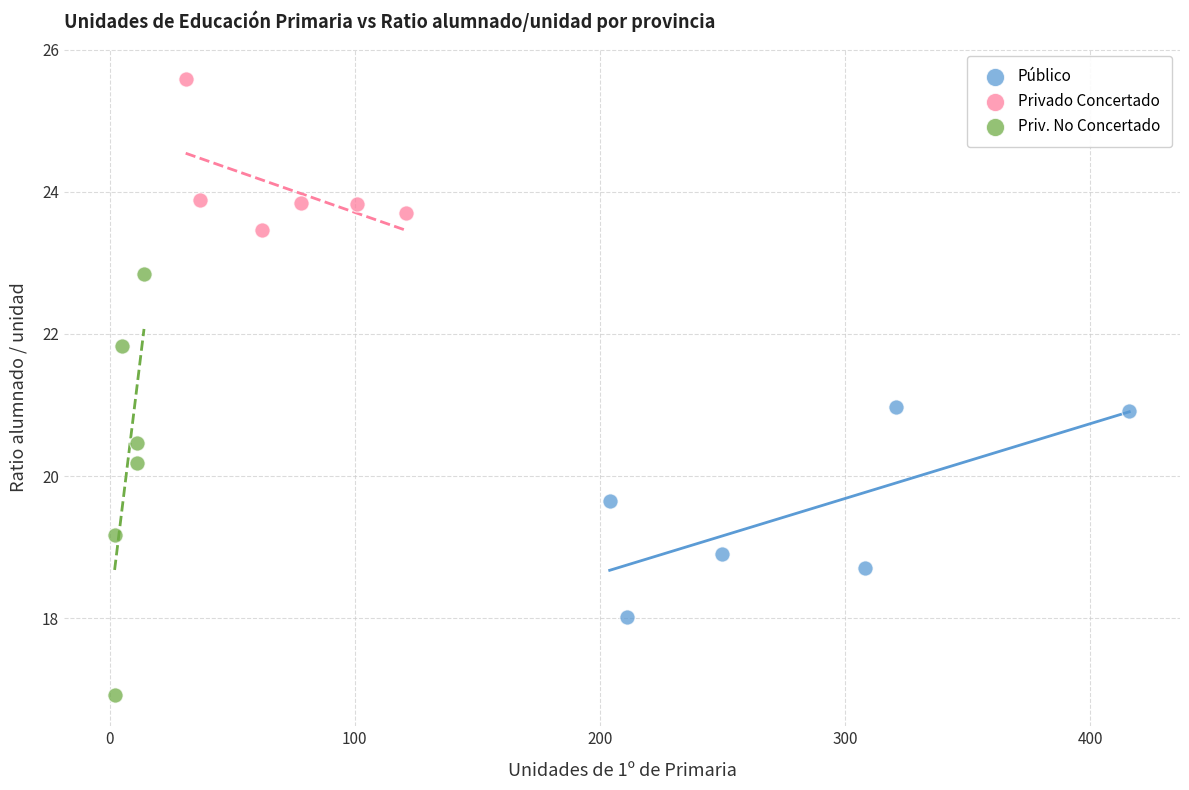

Which series reaches the maximum Y coordinate?

Privado Concertado